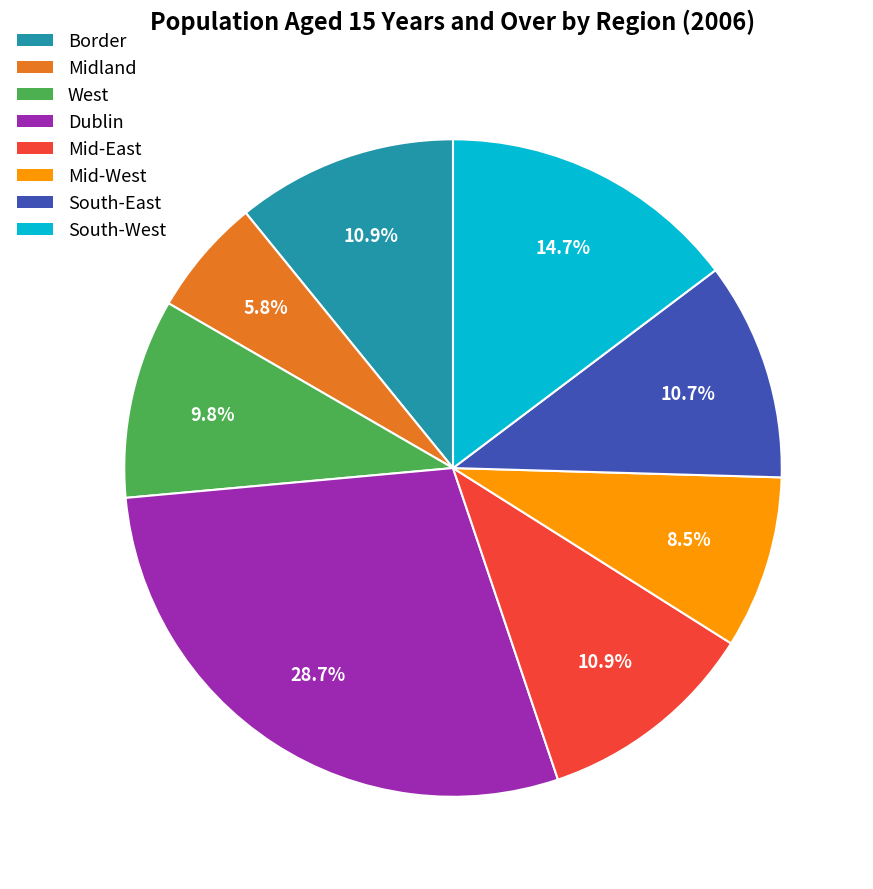

To the nearest percent, what is the average slice percentage?

12%